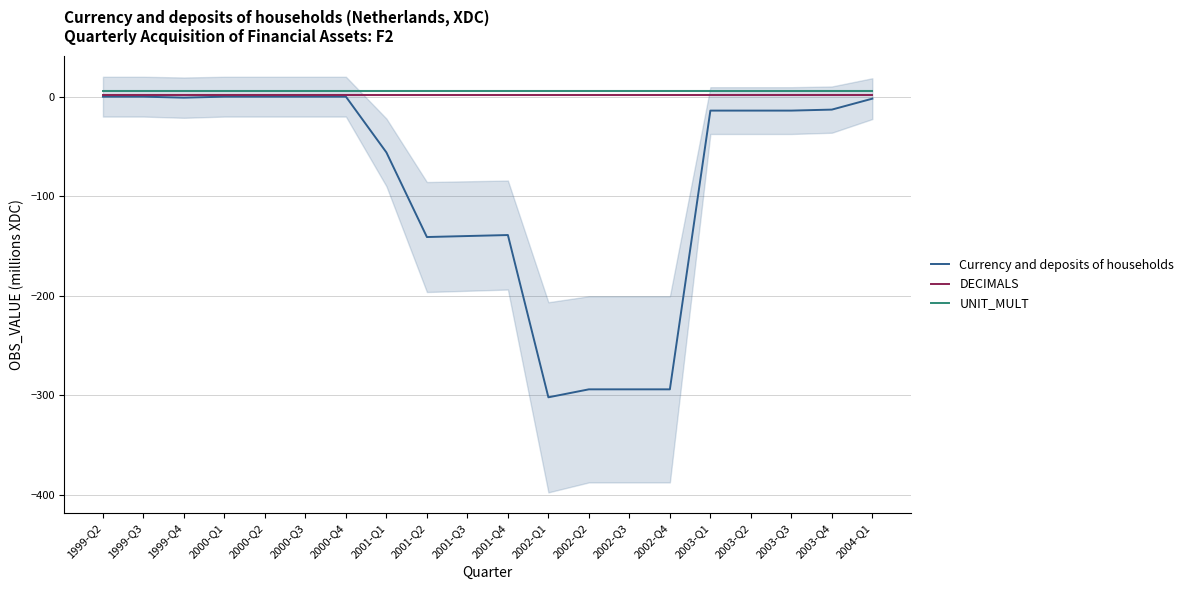

What is the value of the UNIT_MULT point at the 18th from the left?

6